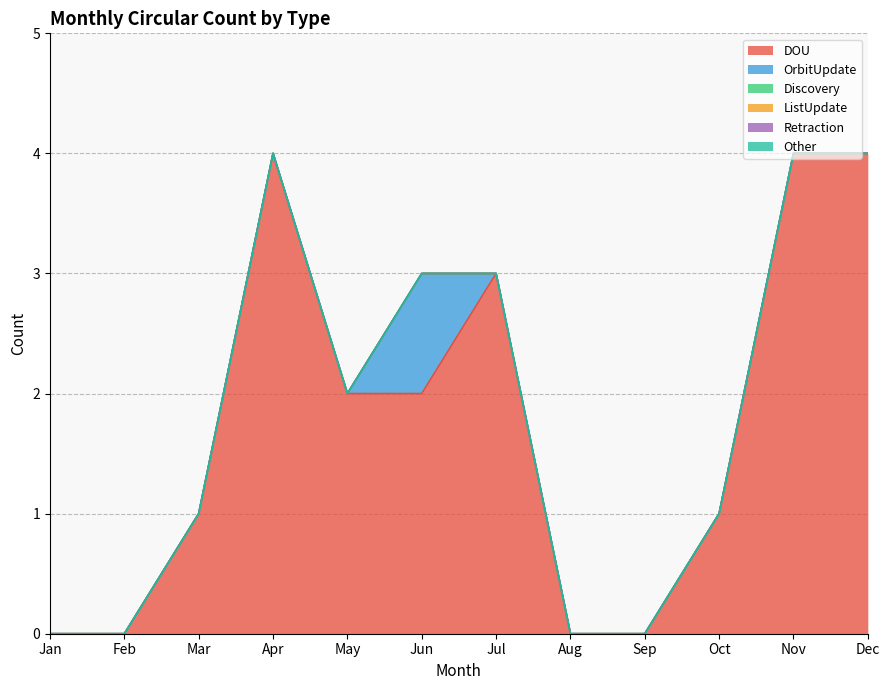

Reading left to right, extract all data points from this chart.

DOU: 0	0	1	4	2	2	3	0	0	1	4	4
OrbitUpdate: 0	0	0	0	0	1	0	0	0	0	0	0
Discovery: 0	0	0	0	0	0	0	0	0	0	0	0
ListUpdate: 0	0	0	0	0	0	0	0	0	0	0	0
Retraction: 0	0	0	0	0	0	0	0	0	0	0	0
Other: 0	0	0	0	0	0	0	0	0	0	0	0